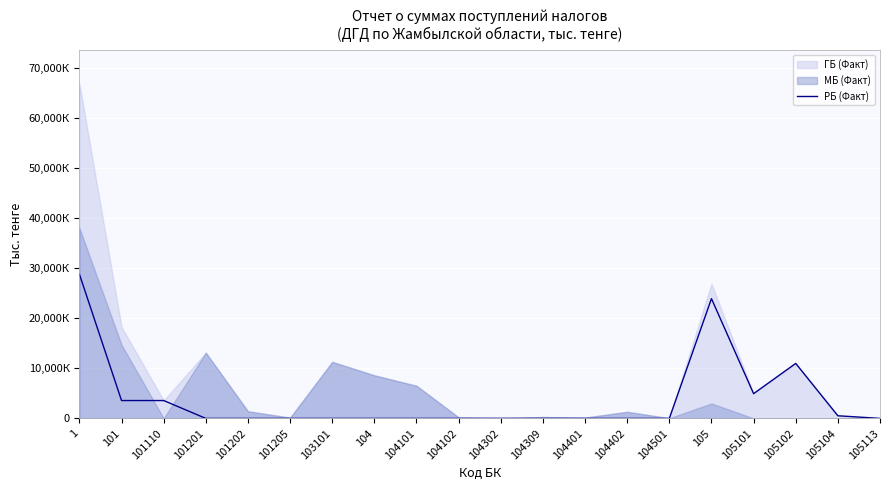

How many interior local valleys (lower than both neighbors) does the data have?

1